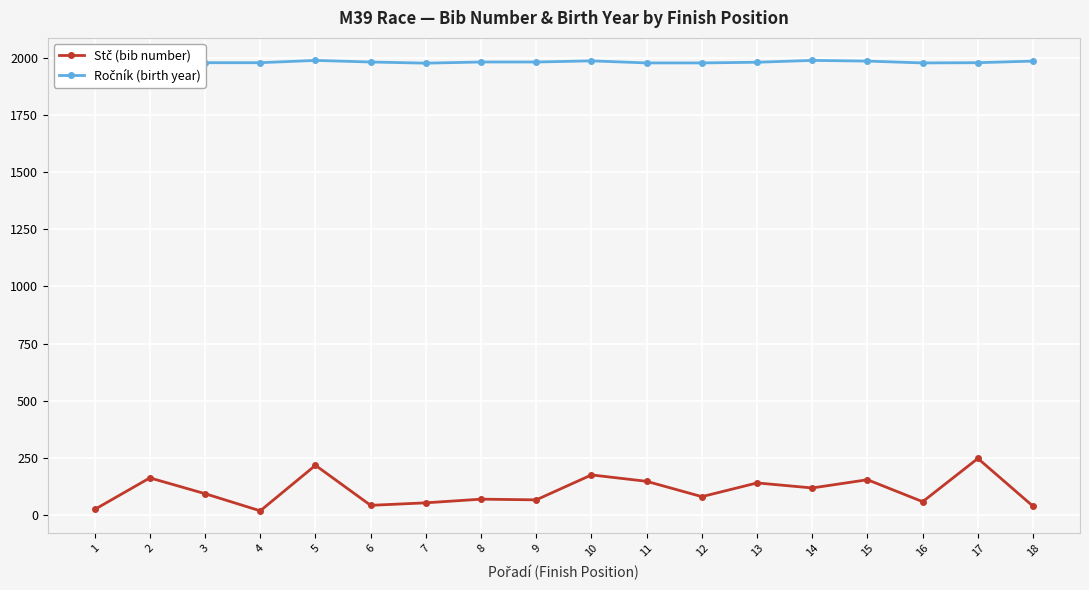

Does the chart have visible grid lines?

Yes